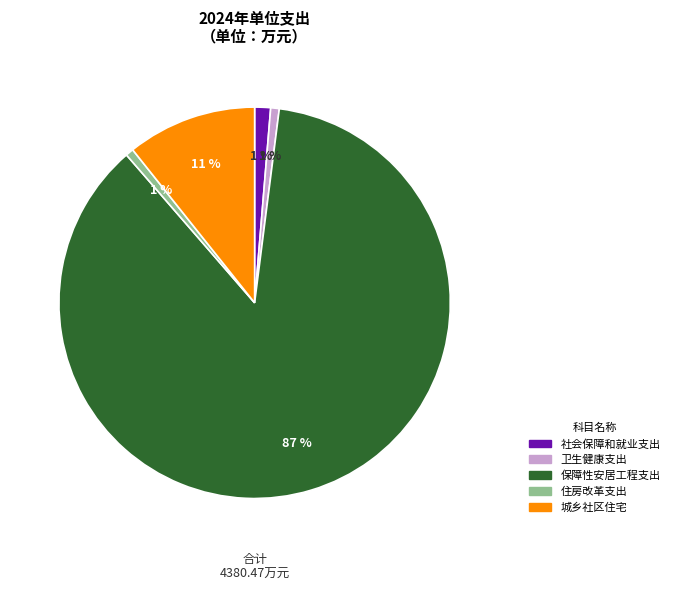

To the nearest percent, what is the combined percentage of 住房改革支出 and 社会保障和就业支出?

2%